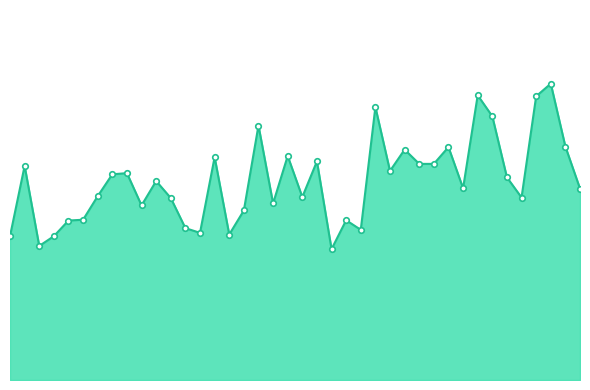

What is the label of the 4th point from the right?

01:32